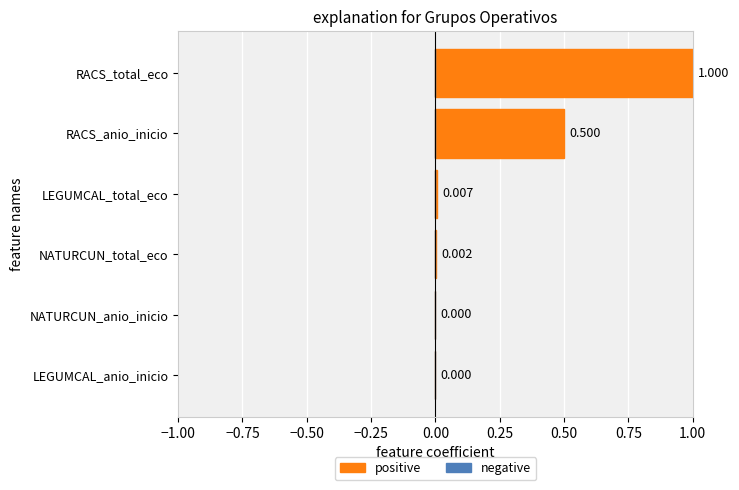

Which has a higher value, LEGUMCAL_total_eco or LEGUMCAL_anio_inicio?

LEGUMCAL_total_eco